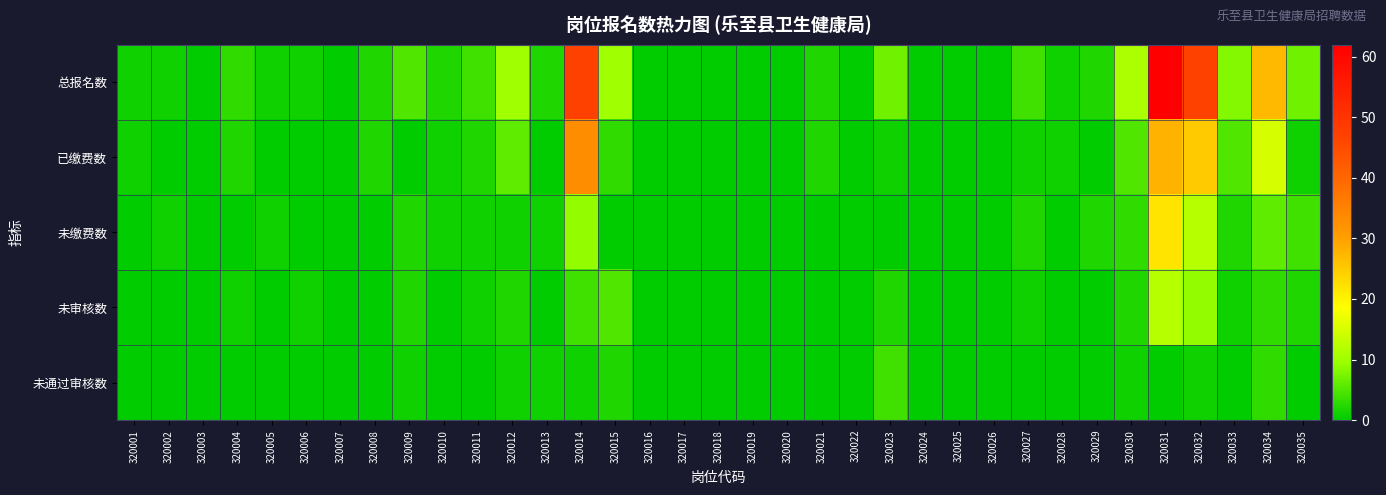

List the series in order of their peak value, lowest first.

未通过审核数, 未审核数, 未缴费数, 已缴费数, 总报名数